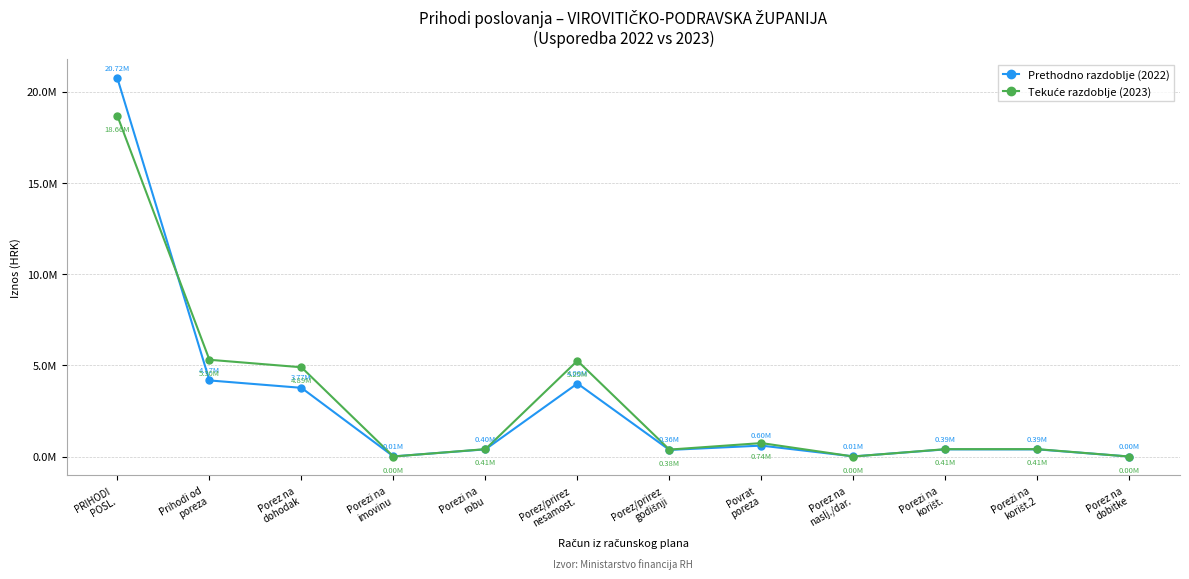

The value of Tekuće razdoblje (2023) at Prihodi od
poreza is 2052660.7. True or false?

False